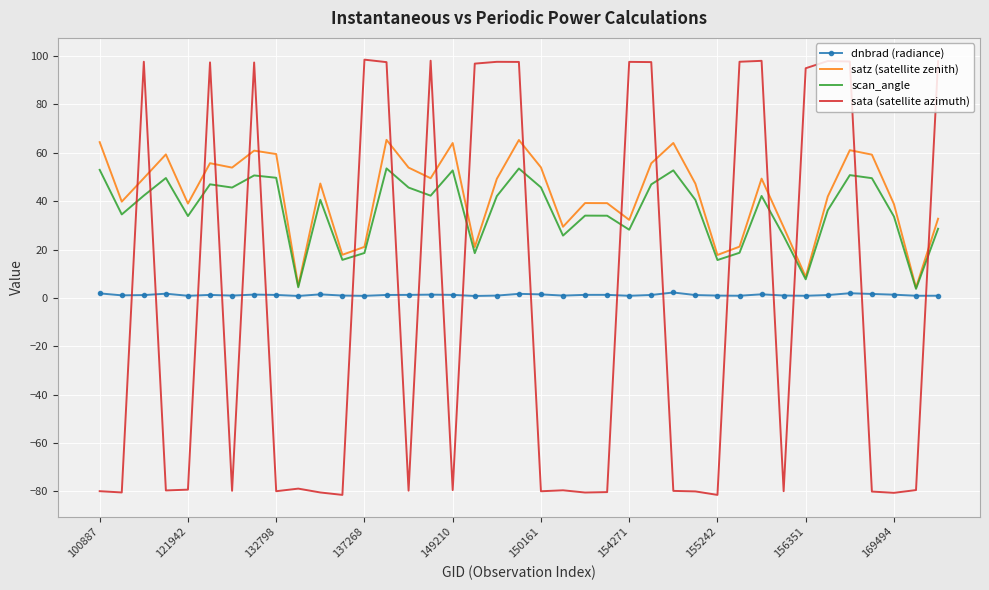

What is the greatest value displayed?

98.5